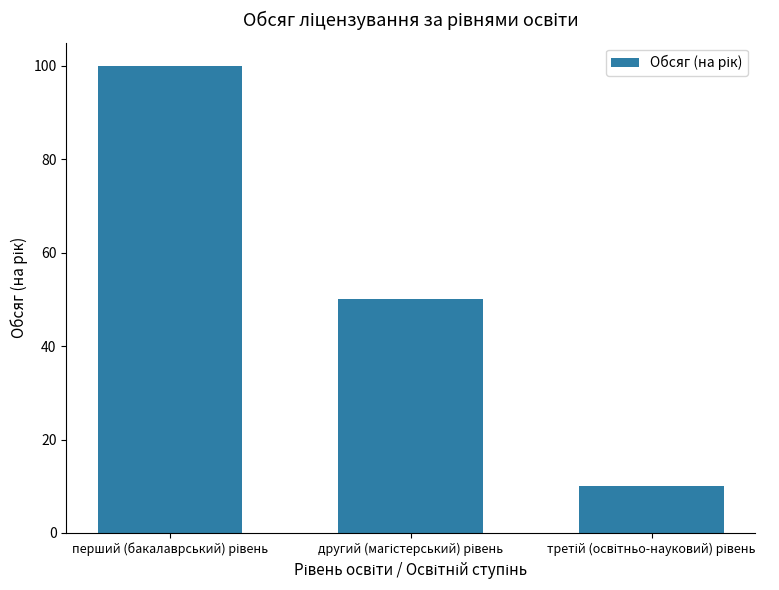

Does the chart contain any negative values?

No